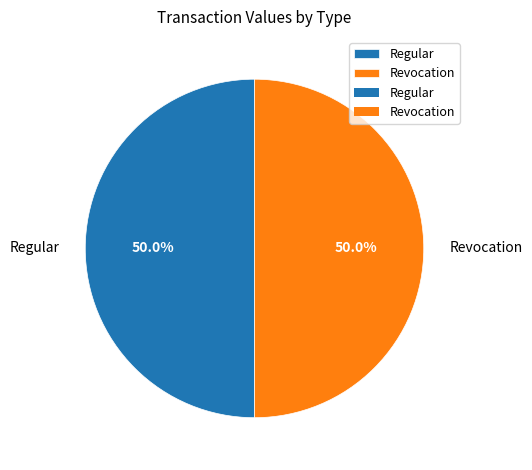

What is the ratio of the value at Regular to the value at Revocation?

1.0